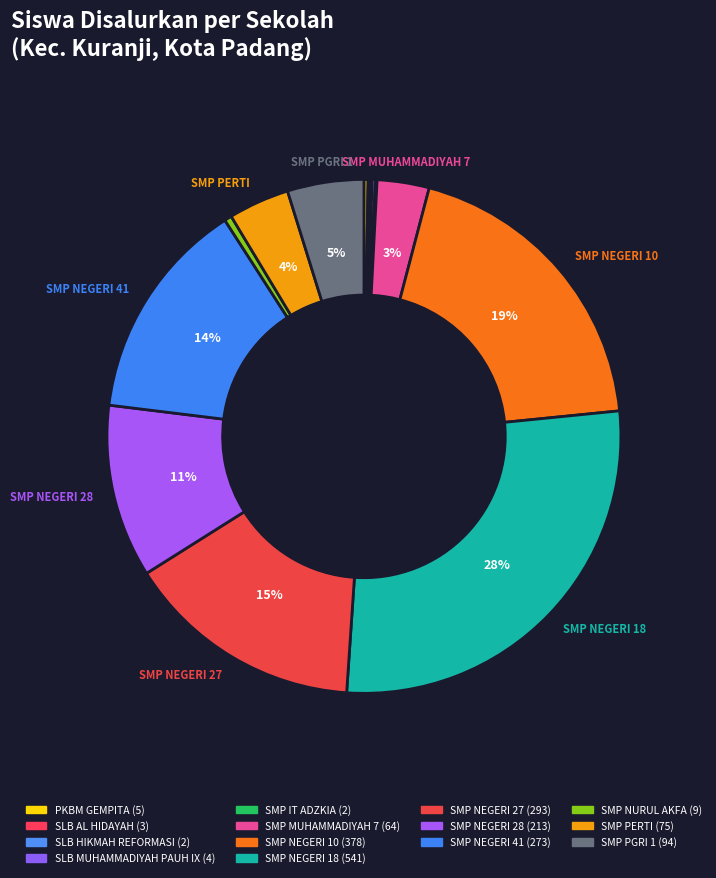

Combined, do PKBM GEMPITA and SMP PERTI account for over 50%?

No